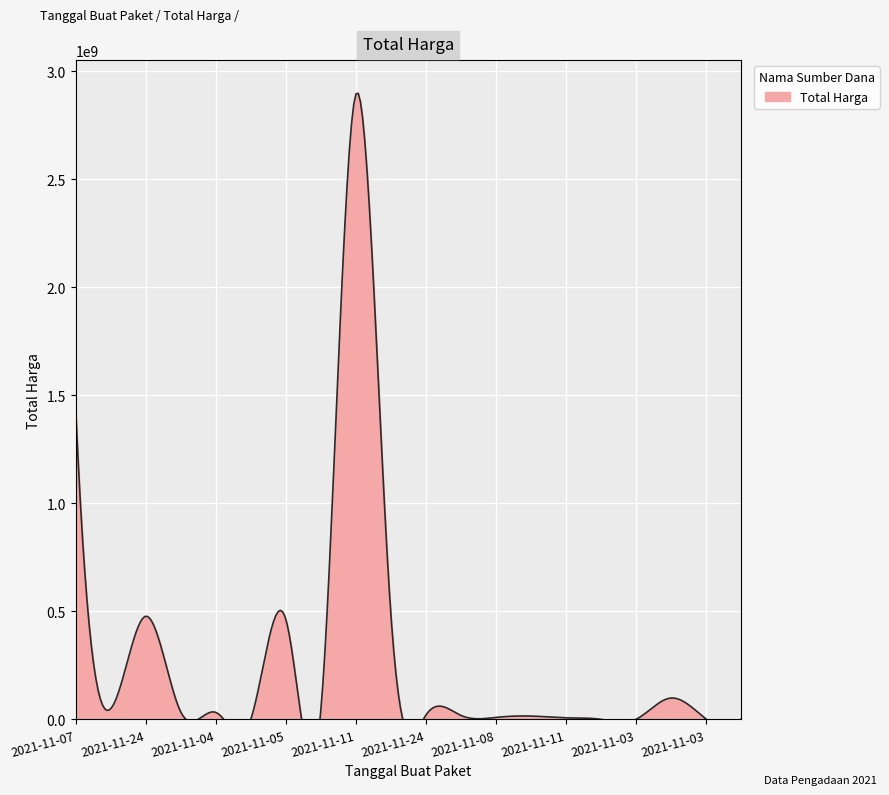

Reading right to left, what are all the values shown in this chart?

2021-11-03=265000	2021-11-03=2772000	2021-11-03=98772570	2021-11-03=78000	2021-11-01=333600	2021-11-11=7401240	2021-11-08=15513960	2021-11-08=9180000	2021-12-09=18900000	2021-11-24=19175000	2021-11-22=493000000	2021-11-11=2892122000	2021-11-11=39440000	2021-11-05=464002100	2021-11-04=577875	2021-11-04=32441200	2021-11-04=34000000	2021-11-24=477600000	2021-11-08=49730040	2021-11-07=1425867900